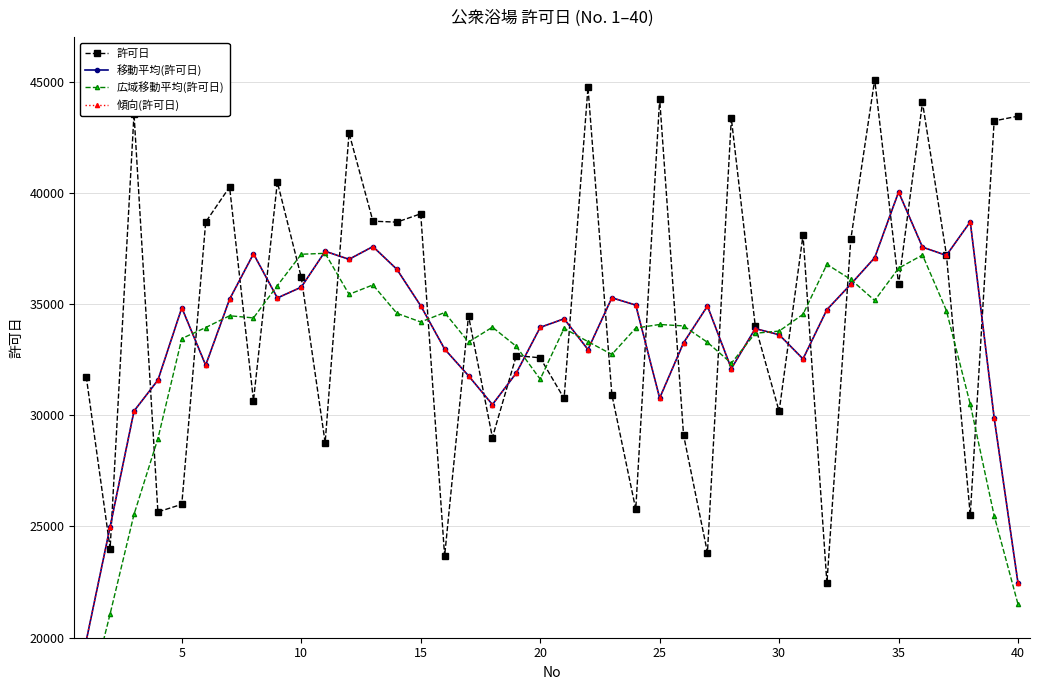

In 許可日, how many points are lower than both neighbors (excluding endpoints)?

14